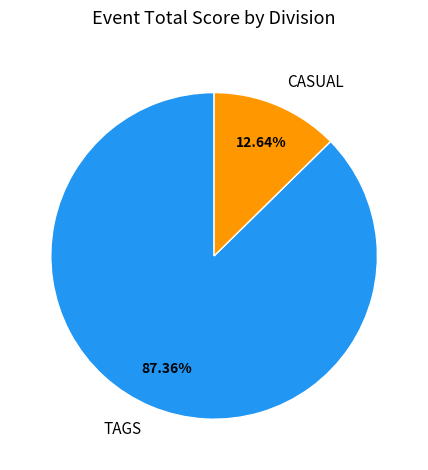

How many slices are in this pie chart?

2